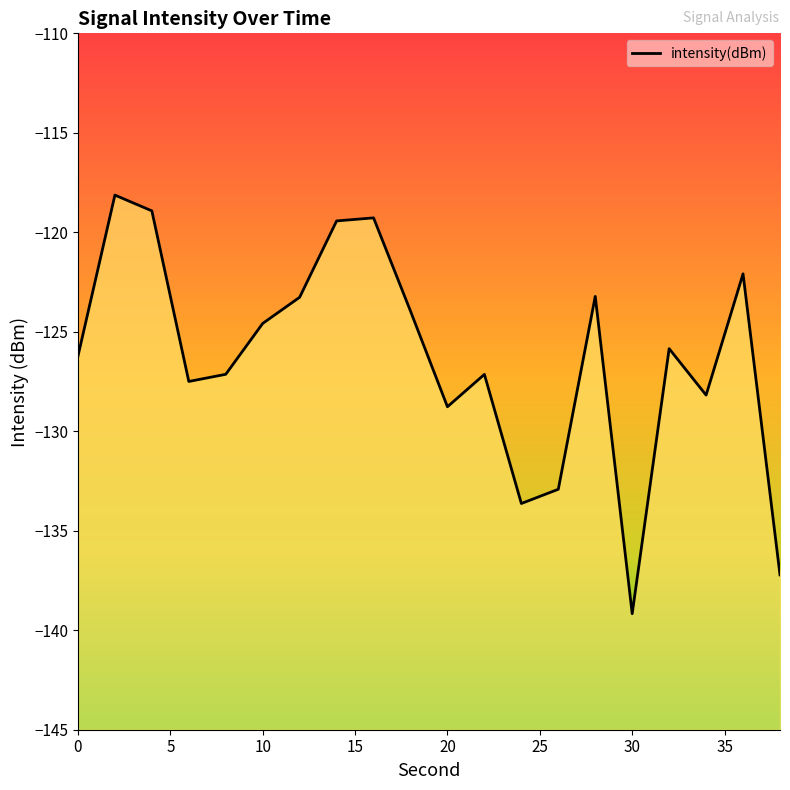

What is the value of the 3rd point from the left?

-118.9